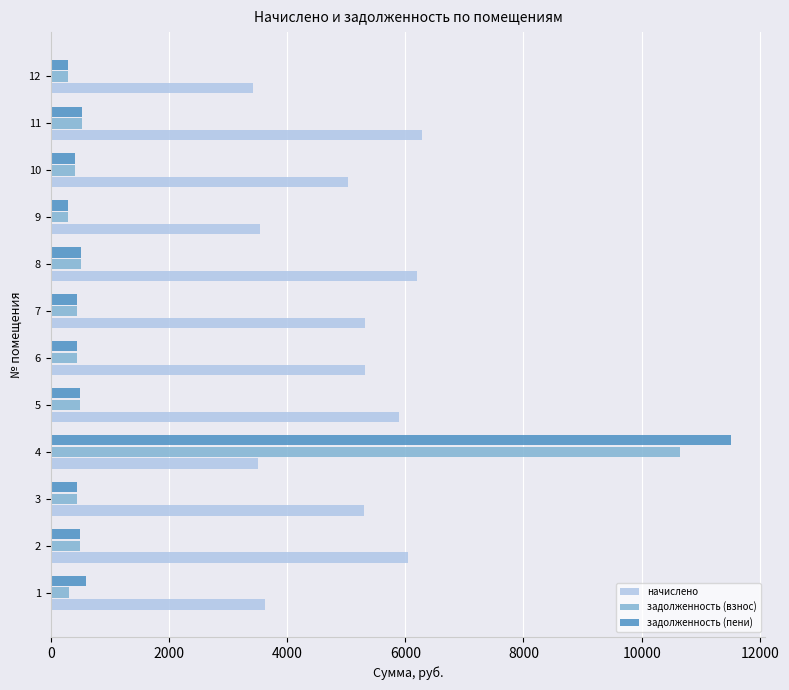

What is the total value across all series at 12?

3999.1